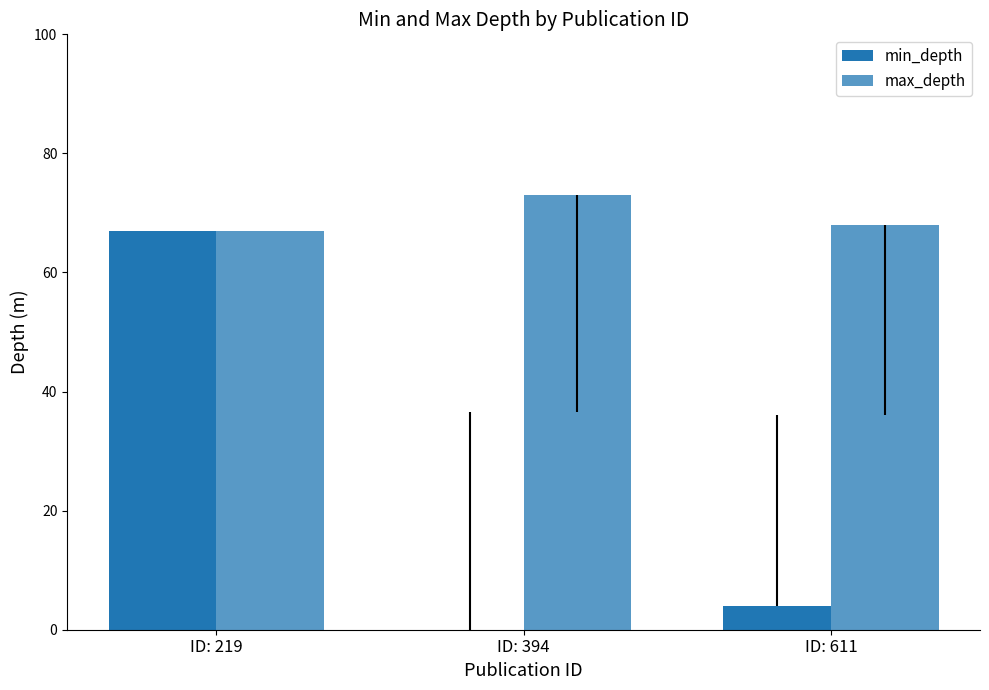

Does the chart contain stacked bars?

No